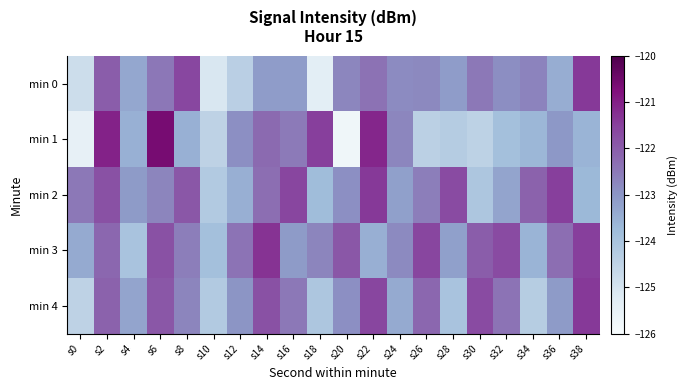

Which has a higher value, s24 or s14?

s24